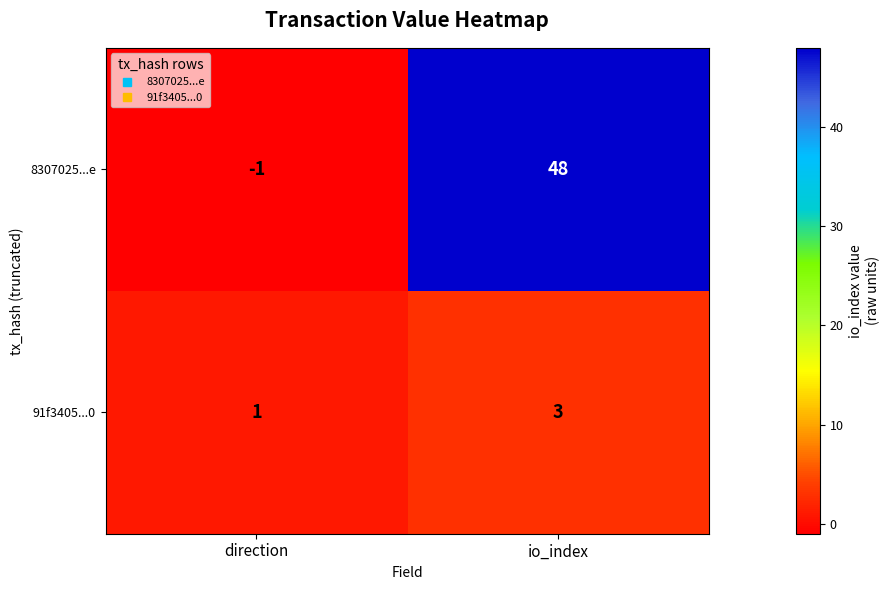

How many series are shown in this chart?

2